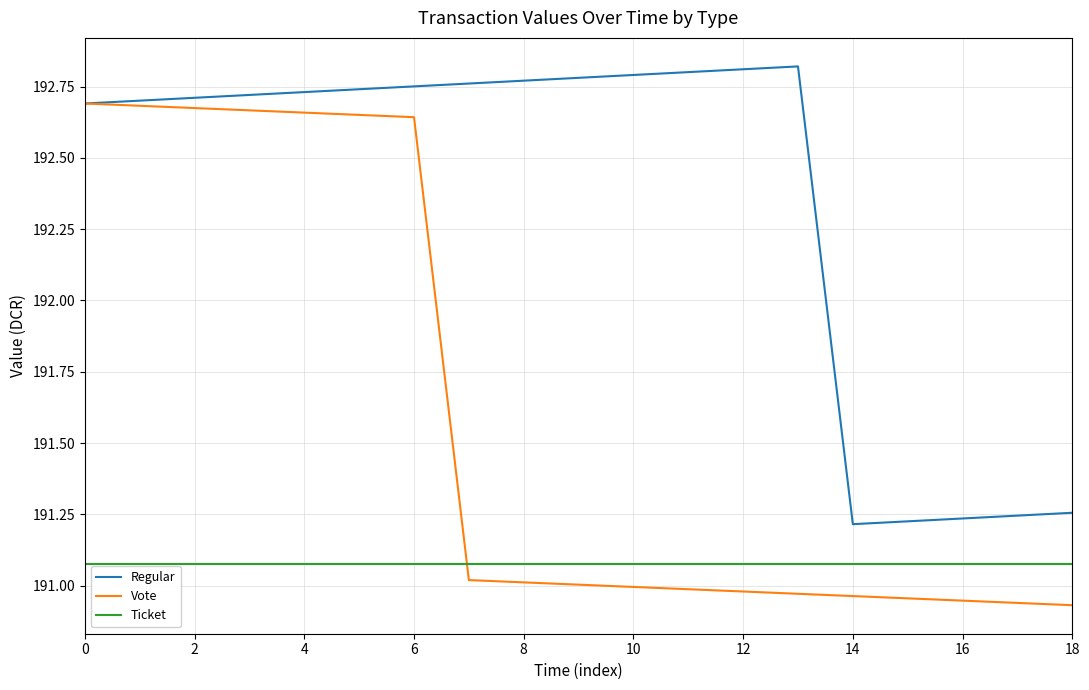

True or false: Ticket and Regular intersect in this chart.

False